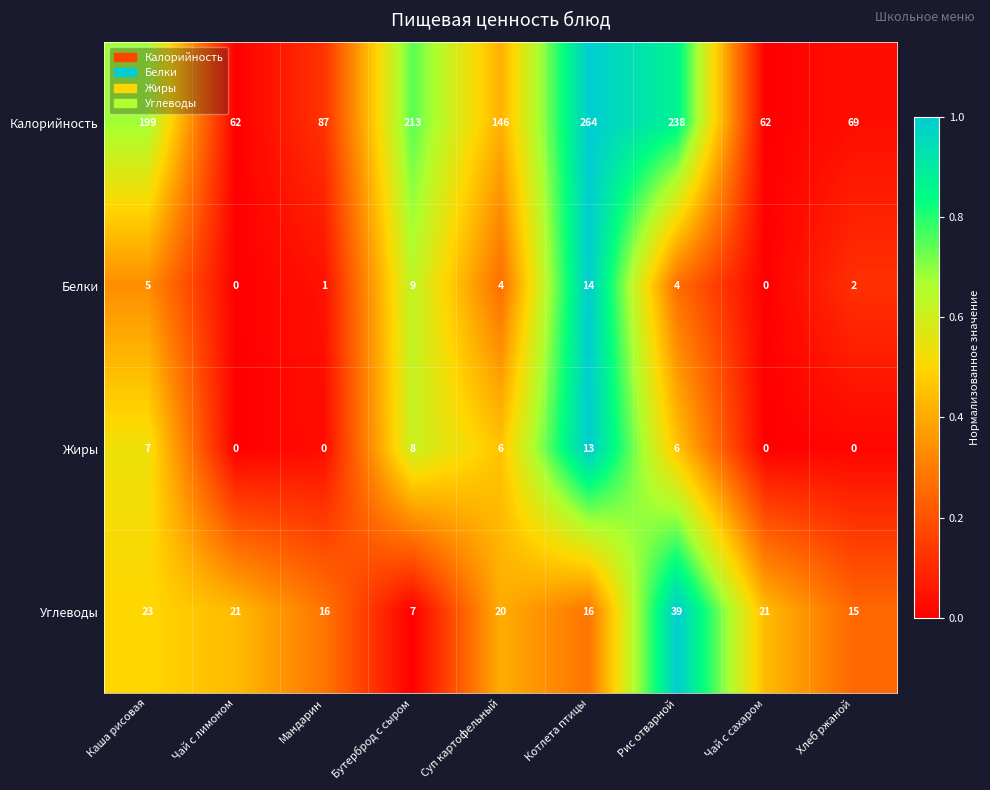

How many categories are shown in the chart?

9